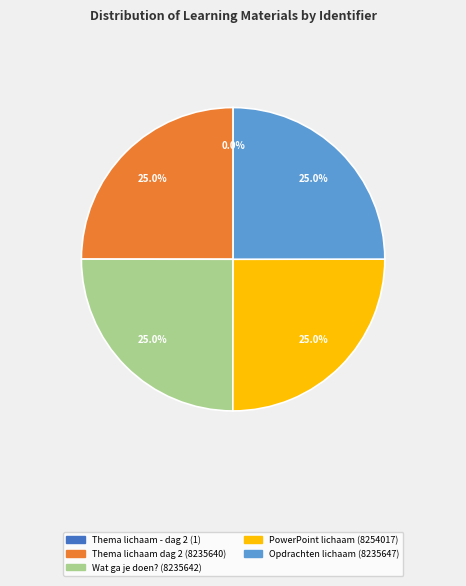

Does any single category account for the majority?

No